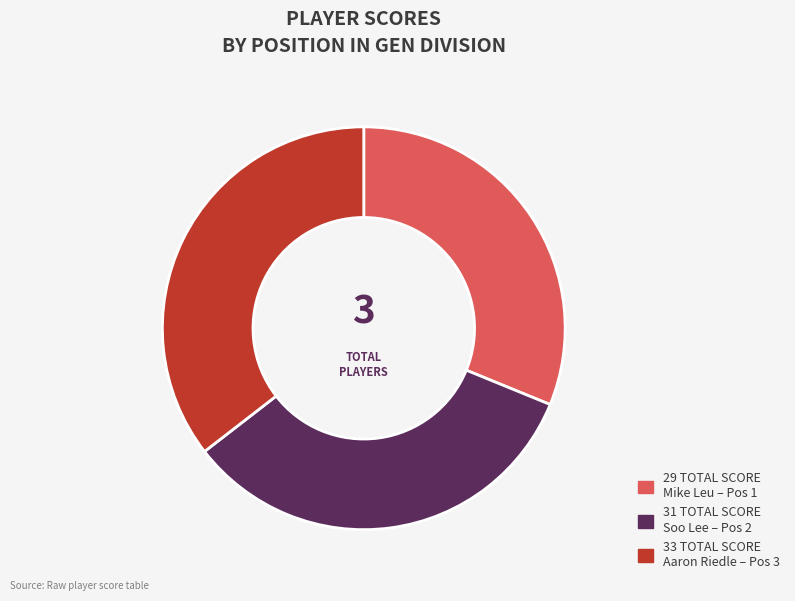

Does any single category account for the majority?

No